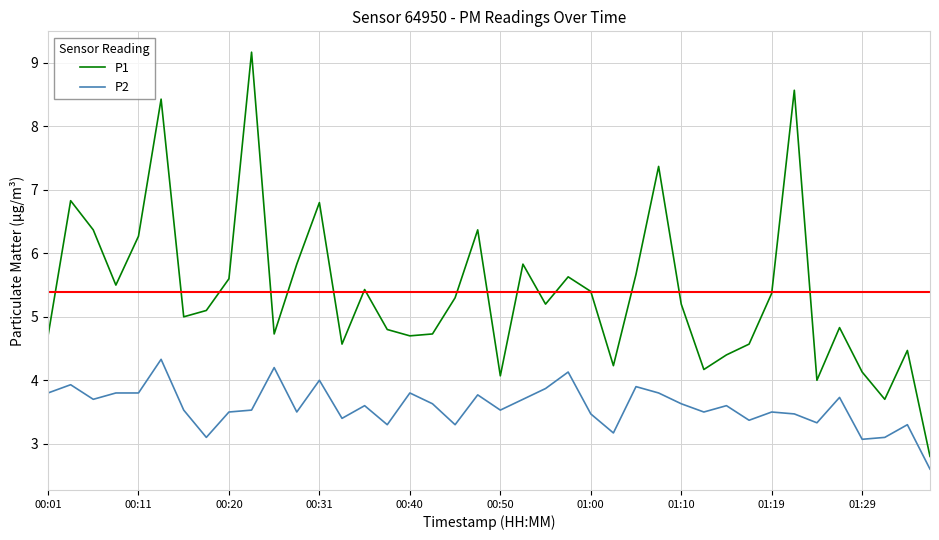

Which series has the largest range (max minus min)?

P1